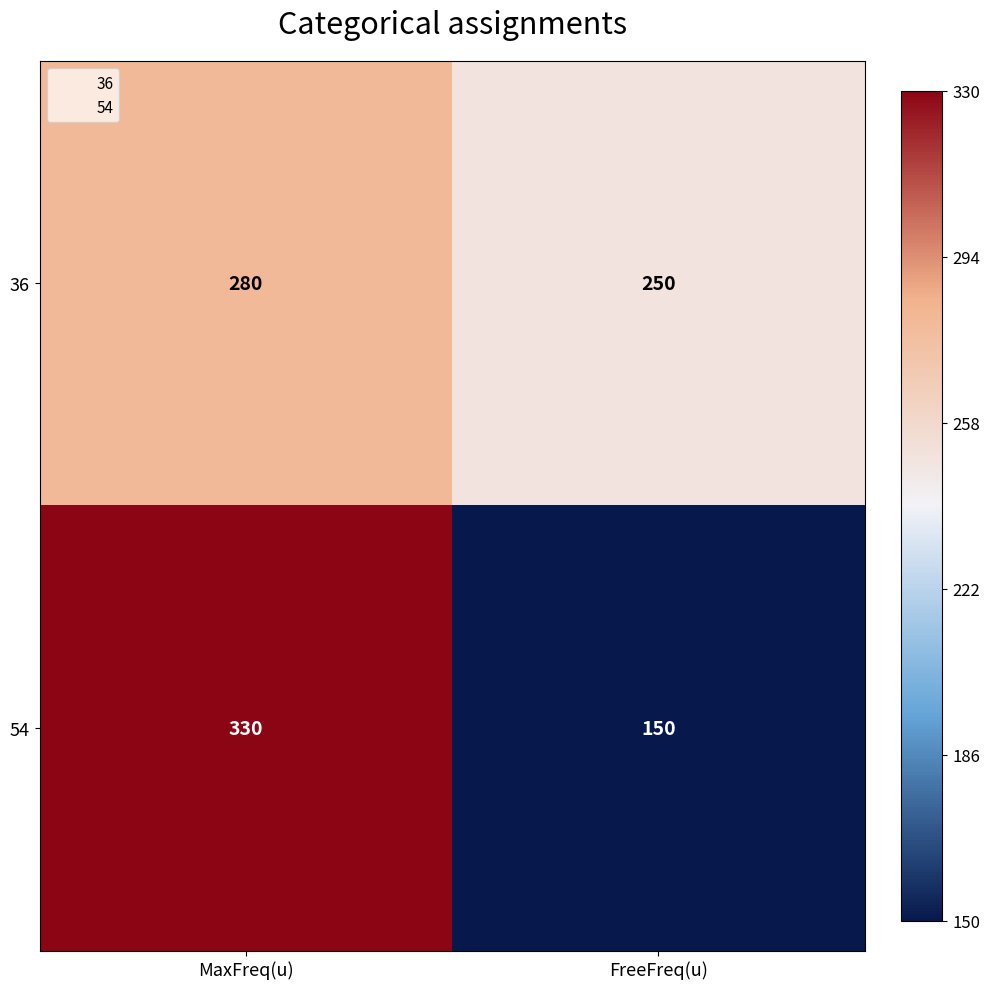

What is the difference between the 54 values at FreeFreq(u) and MaxFreq(u)?

180